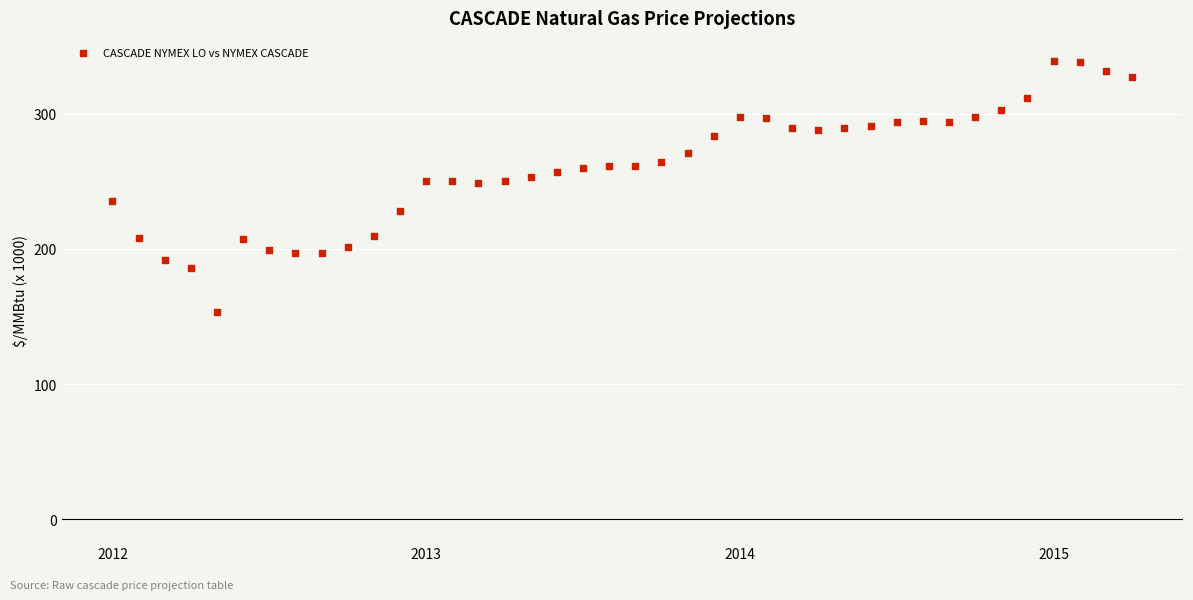

What is the range of Y values (max minus min)?

185.6